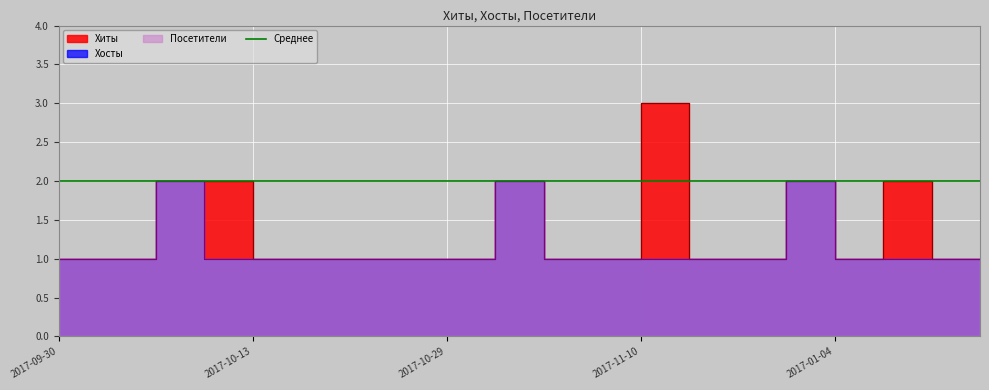

Is the value of Хосты at 2017-11-12 greater than the value of Хиты at 2017-01-04?

No